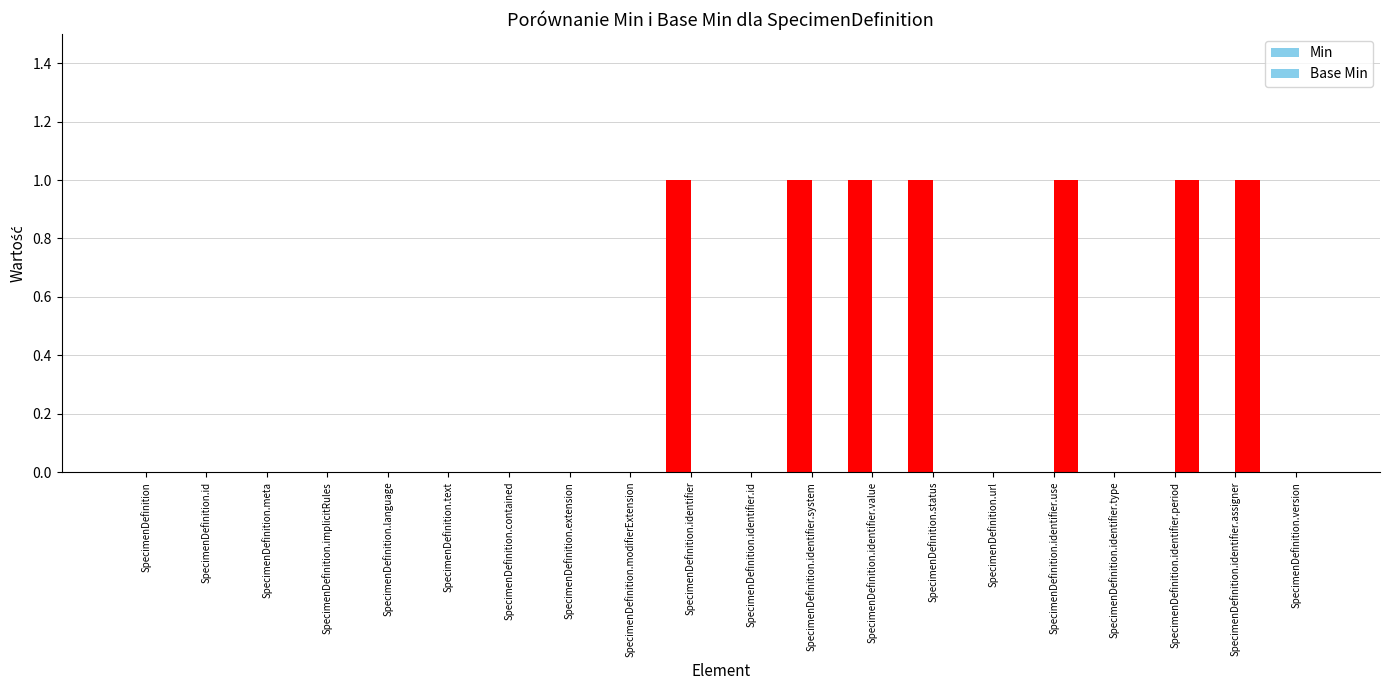

Reading left to right, list all the values displayed in this chart.

Min: 0	0	0	0	0	0	0	0	0	1	0	1	1	1	0	0	0	0	0	0
Base Min: 0	0	0	0	0	0	0	0	0	0	0	0	0	0	0	1	0	1	1	0